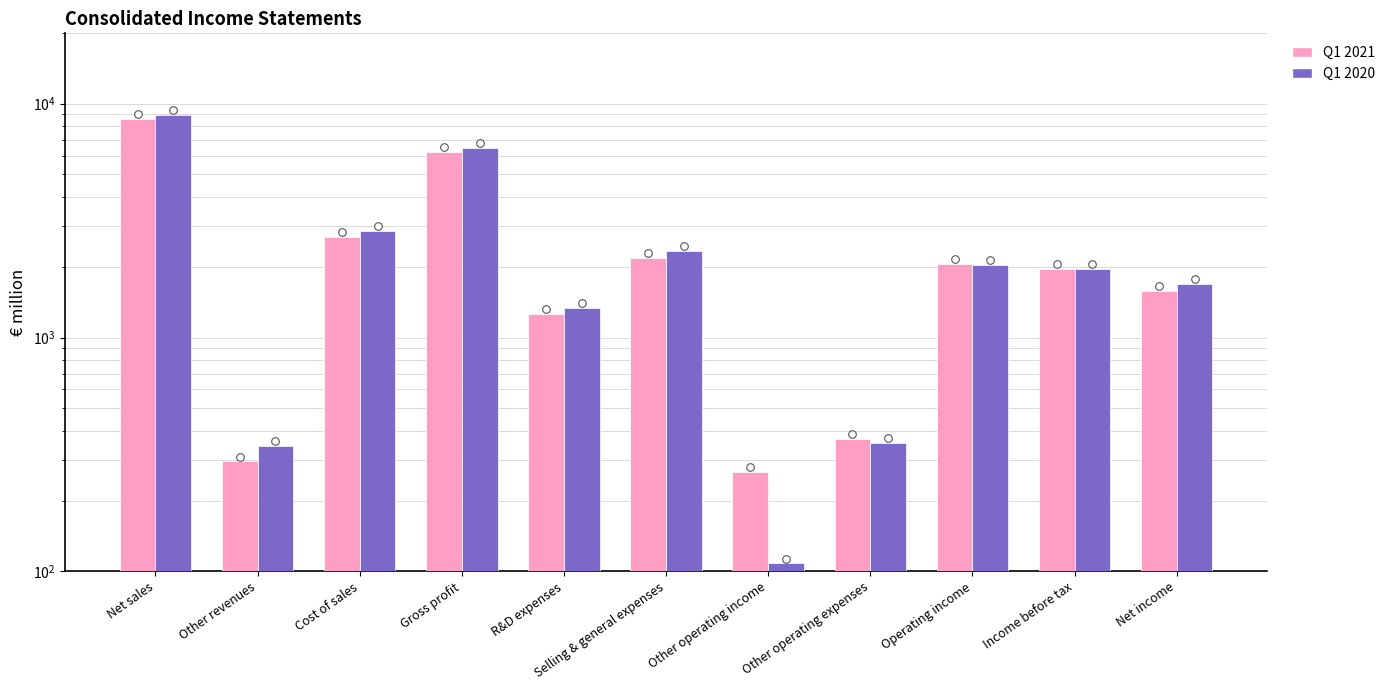

What are all the series names shown in the legend?

Q1 2021, Q1 2020